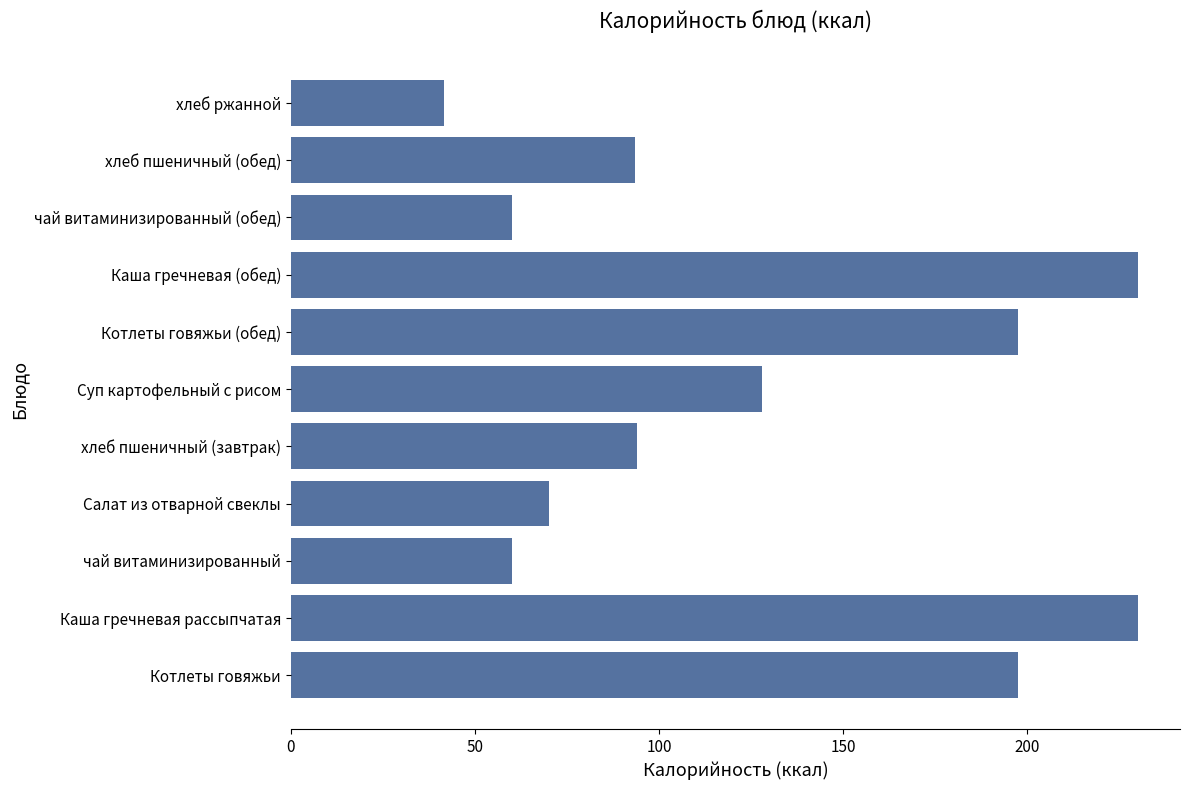

What is the minimum value shown in the chart?

41.6